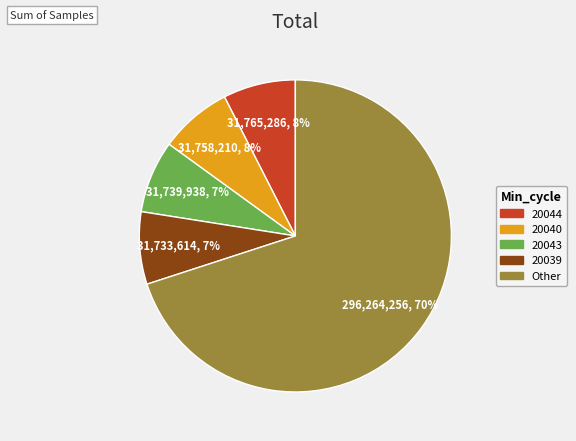

Is there any slice that represents more than half of the pie?

Yes